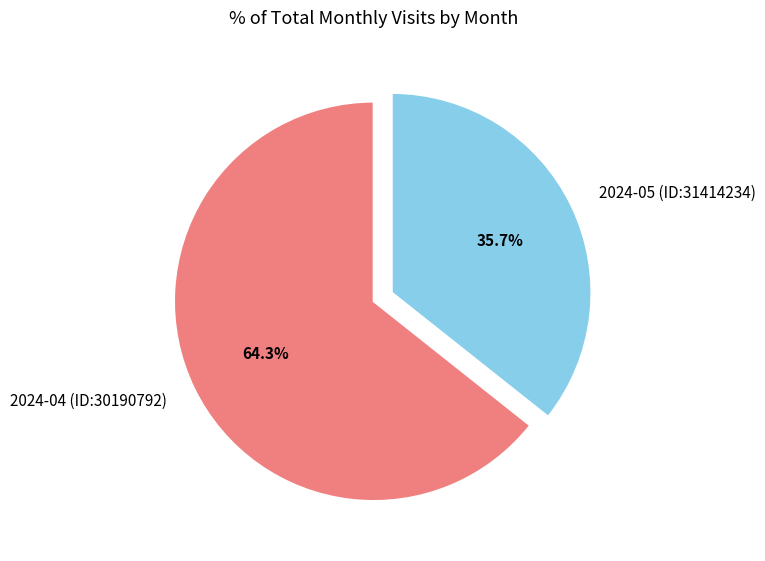

To the nearest percent, what portion does 2024-04 (ID:30190792) represent?

64%